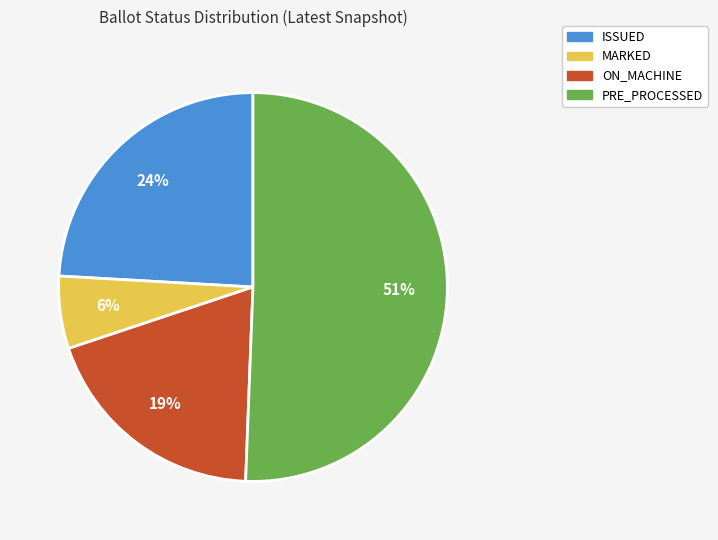

How many segments does this pie chart have?

4